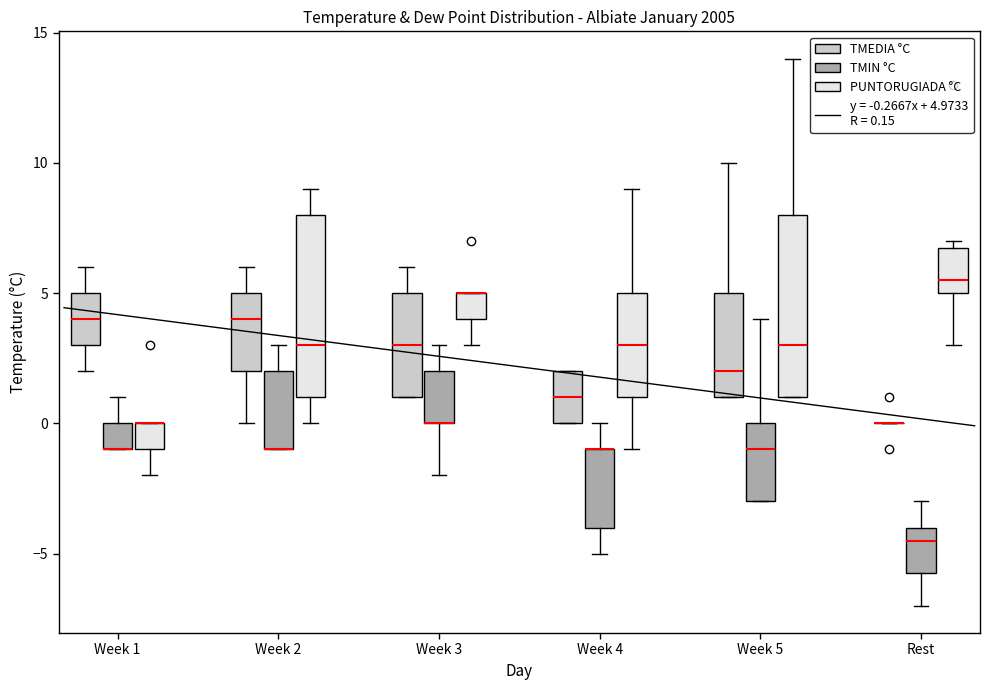

Reading left to right, read every box against the y-axis: the position of its median line, the range the box covers, and the ends of its whiskers. The values are not printed on the chart, so give them approximately, as read against the axis.

Week 1 (TMEDIA °C): median 4.0, box 3.0 to 5.0, whiskers 2.0 to 6.0
Week 1 (TMIN °C): median -1.0 (drawn on the box's lower edge), box -1.0 to 0.0, whiskers -1.0 to 1.0
Week 1 (PUNTORUGIADA °C): median 0.0 (drawn on the box's upper edge), box -1.0 to 0.0, whiskers -2.0 to 0.0
Week 2 (TMEDIA °C): median 4.0, box 2.0 to 5.0, whiskers 0.0 to 6.0
Week 2 (TMIN °C): median -1.0 (drawn on the box's lower edge), box -1.0 to 2.0, whiskers -1.0 to 3.0
Week 2 (PUNTORUGIADA °C): median 3.0, box 1.0 to 8.0, whiskers 0.0 to 9.0
Week 3 (TMEDIA °C): median 3.0, box 1.0 to 5.0, whiskers 1.0 to 6.0
Week 3 (TMIN °C): median 0.0 (drawn on the box's lower edge), box 0.0 to 2.0, whiskers -2.0 to 3.0
Week 3 (PUNTORUGIADA °C): median 5.0 (drawn on the box's upper edge), box 4.0 to 5.0, whiskers 3.0 to 5.0
Week 4 (TMEDIA °C): median 1.0, box 0.0 to 2.0, whiskers 0.0 to 2.0
Week 4 (TMIN °C): median -1.0 (drawn on the box's upper edge), box -4.0 to -1.0, whiskers -5.0 to 0.0
Week 4 (PUNTORUGIADA °C): median 3.0, box 1.0 to 5.0, whiskers -1.0 to 9.0
Week 5 (TMEDIA °C): median 2.0, box 1.0 to 5.0, whiskers 1.0 to 10.0
Week 5 (TMIN °C): median -1.0, box -3.0 to 0.0, whiskers -3.0 to 4.0
Week 5 (PUNTORUGIADA °C): median 3.0, box 1.0 to 8.0, whiskers 1.0 to 14.0
Rest (TMEDIA °C): box collapsed to a line at 0.0, whiskers 0.0 to 0.0
Rest (TMIN °C): median -4.5, box -5.5 to -4.0, whiskers -7.0 to -3.0
Rest (PUNTORUGIADA °C): median 5.5, box 5.0 to 7.0, whiskers 3.0 to 7.0 (just above the box's upper edge)